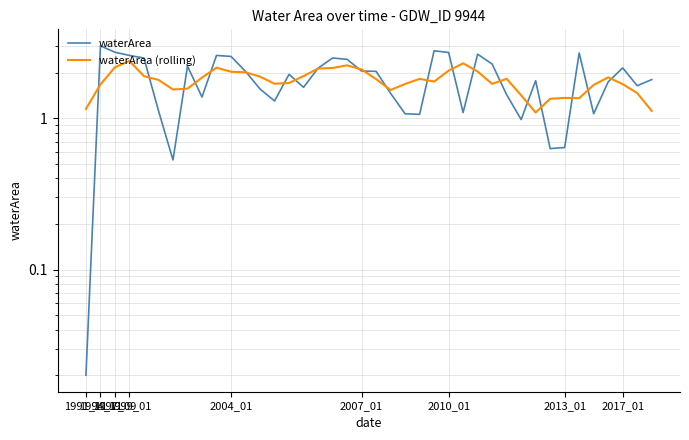

At which label does waterArea reach its peak?

1994_11